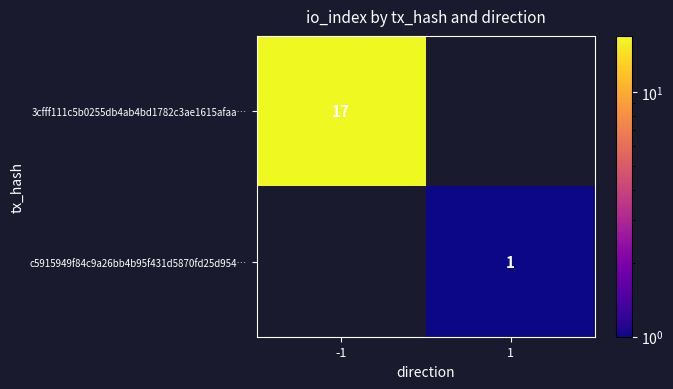

True or false: 3cfff111c5b0255db4ab4bd1782c3ae1615afaa… has a value of 17 at -1.

True